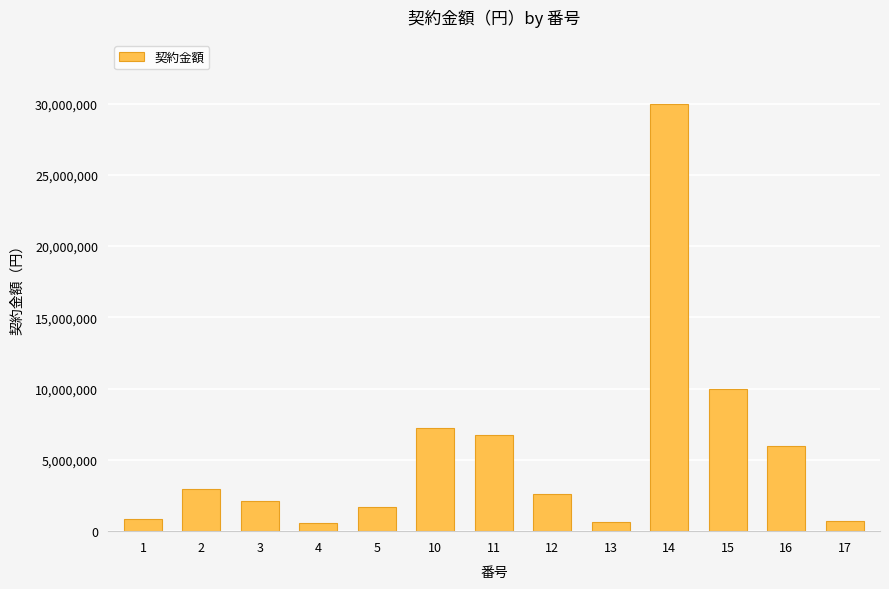

What is the smallest value displayed?

577500